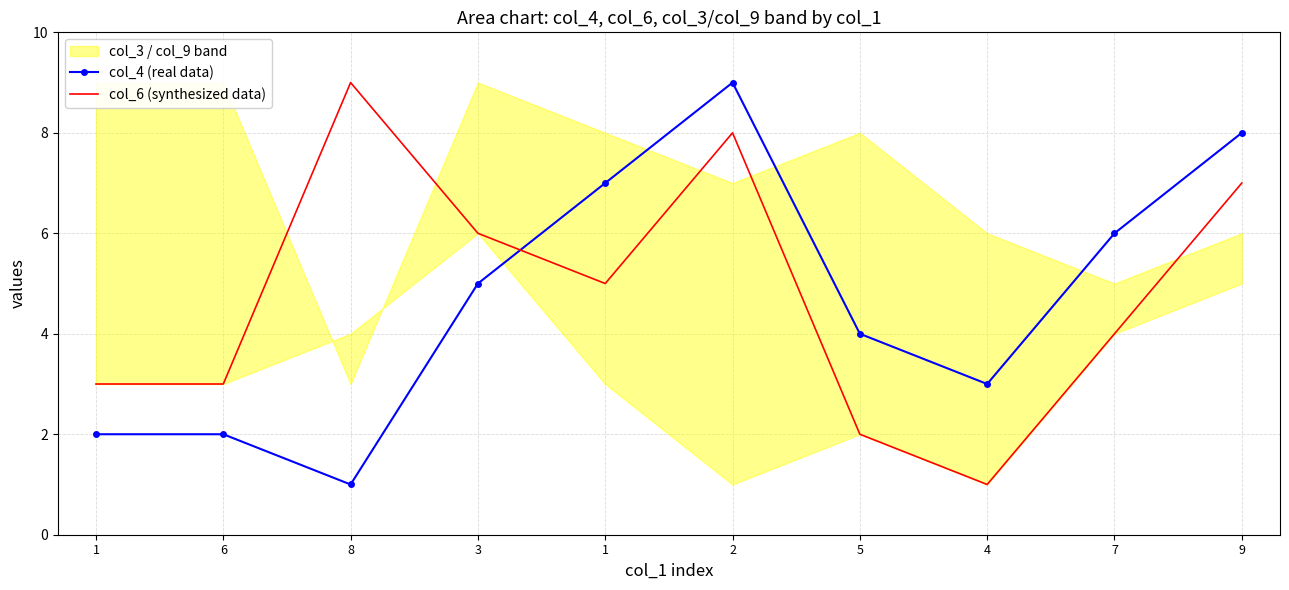

What is the total value across all series at 8?

10